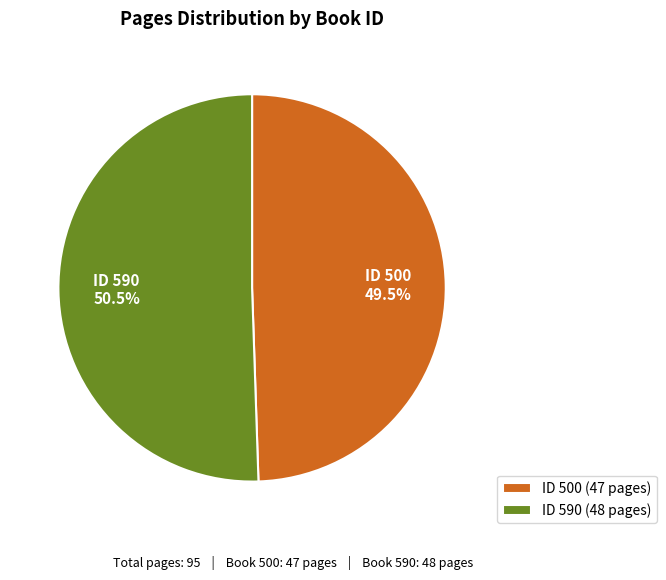

Which slice is the largest?

ID 590